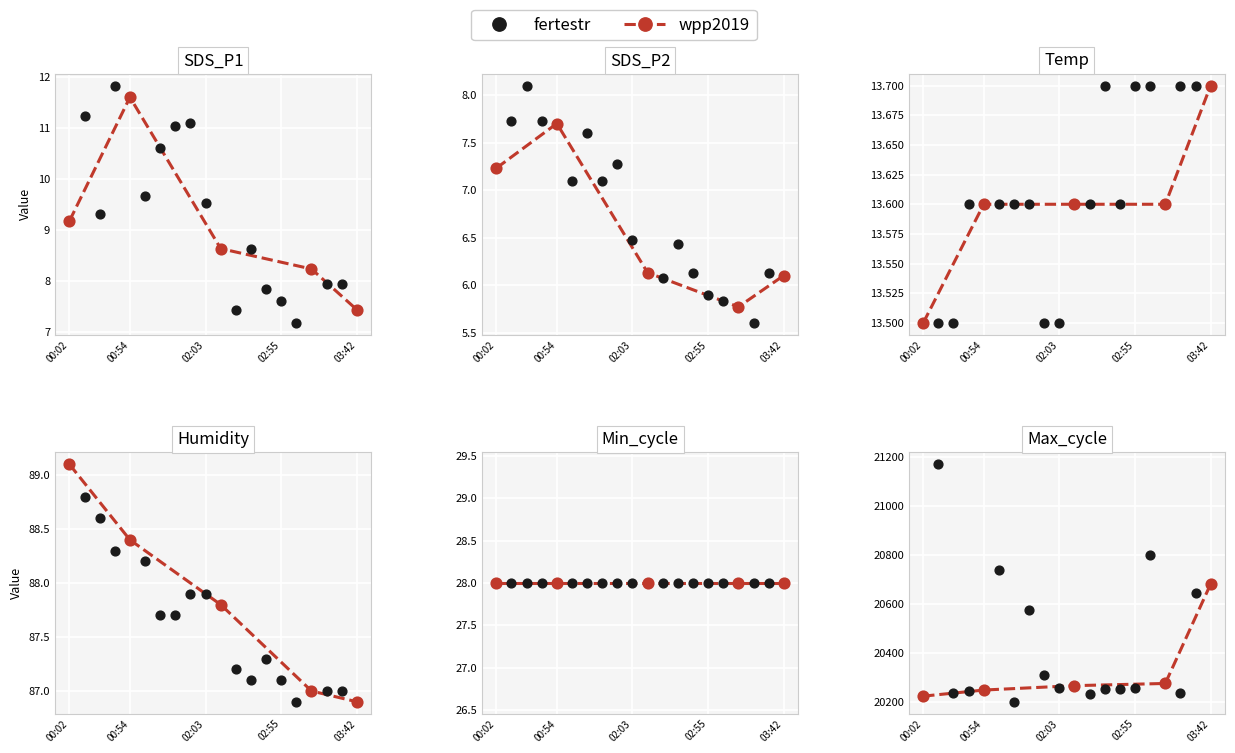

At how many categories does at least one series exceed 2862?

20